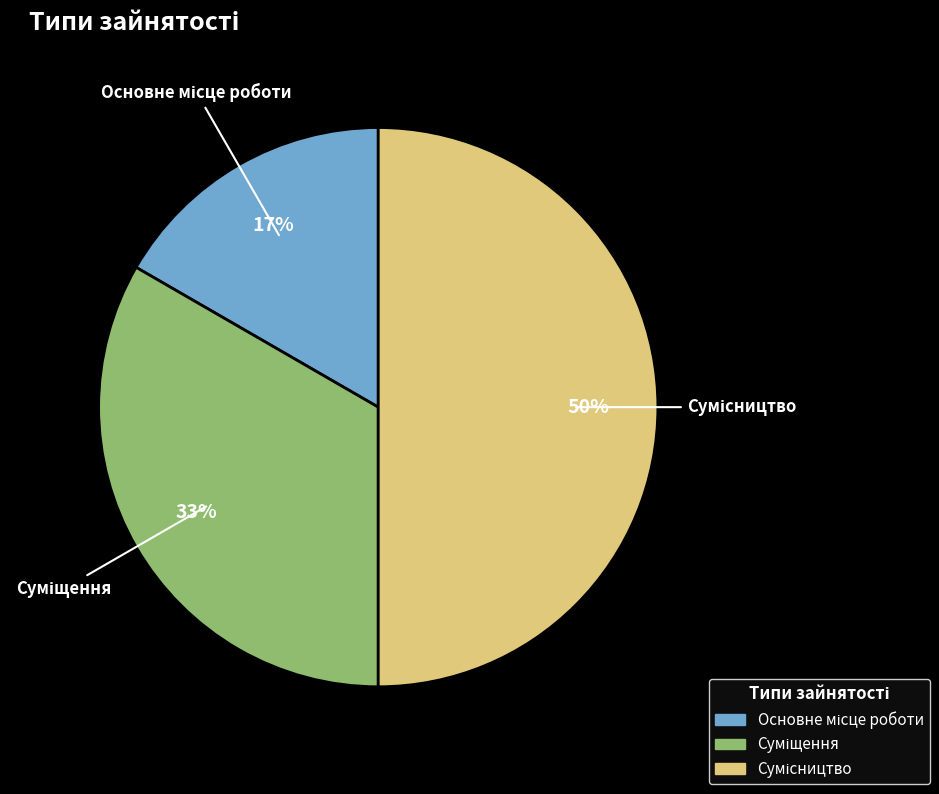

To the nearest percent, what is the average slice percentage?

33%